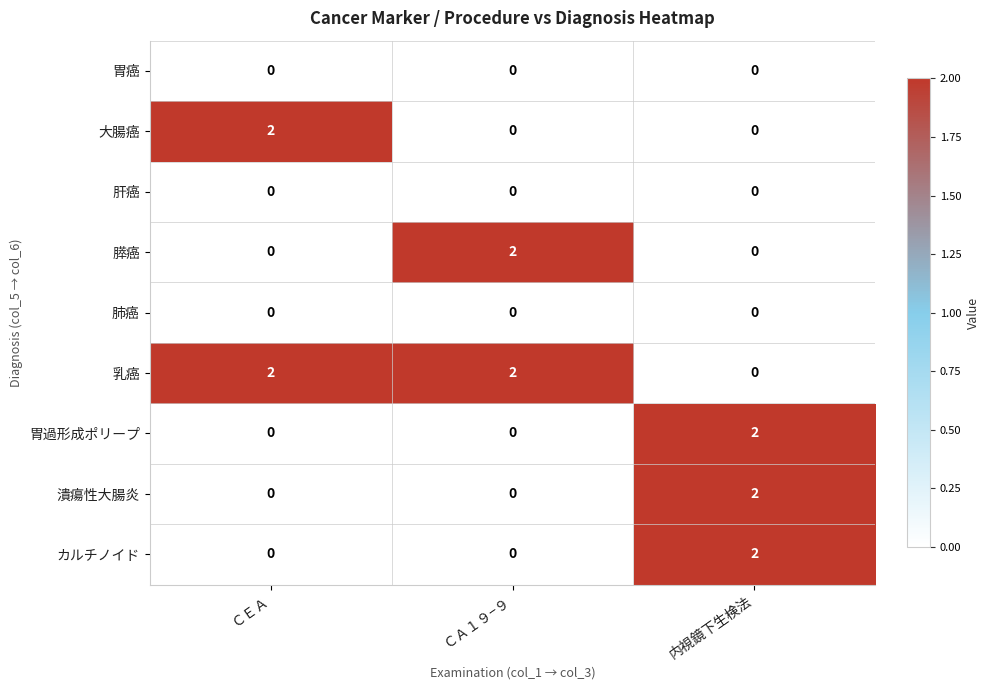

Reading left to right, list all the values displayed in this chart.

胃癌: 0	0	0
大腸癌: 2	0	0
肝癌: 0	0	0
膵癌: 0	2	0
肺癌: 0	0	0
乳癌: 2	2	0
胃過形成ポリープ: 0	0	2
潰瘍性大腸炎: 0	0	2
カルチノイド: 0	0	2